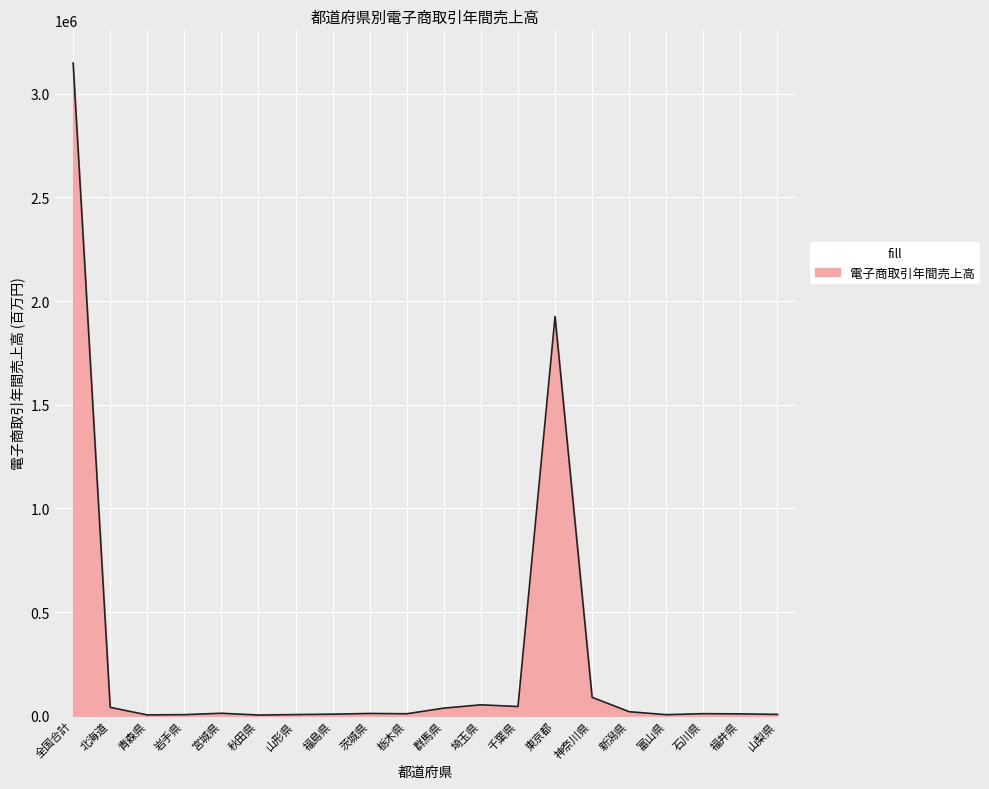

What is the greatest value displayed?

3148722